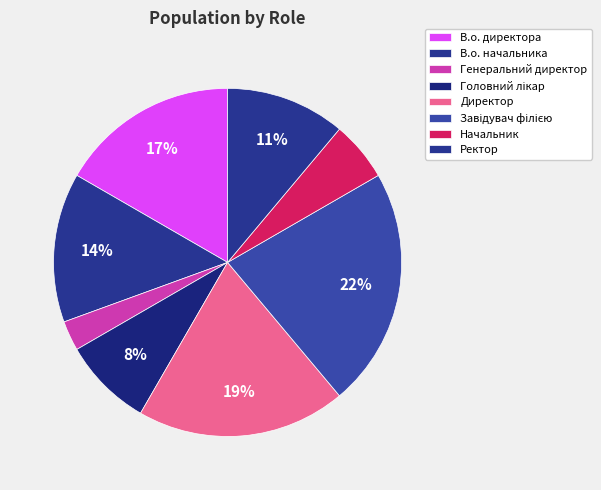

How many slices are in this pie chart?

8